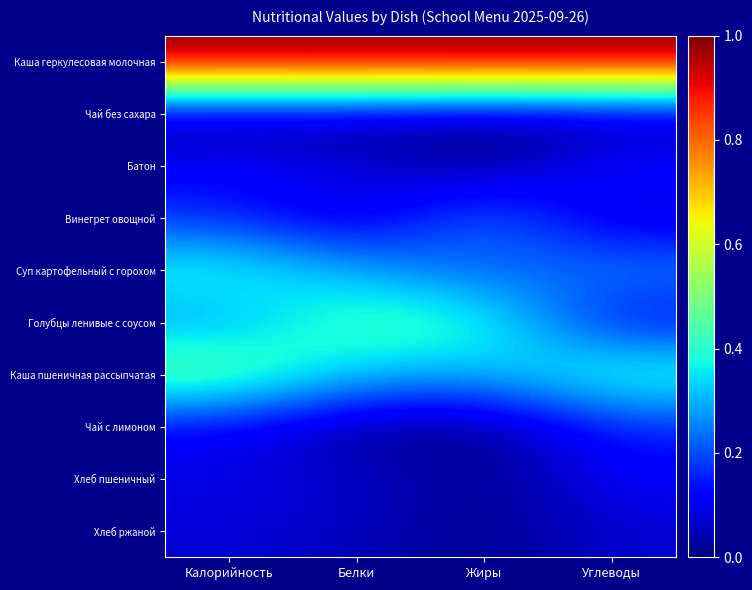

Which series has the largest total across all categories?

Каша геркулесовая молочная